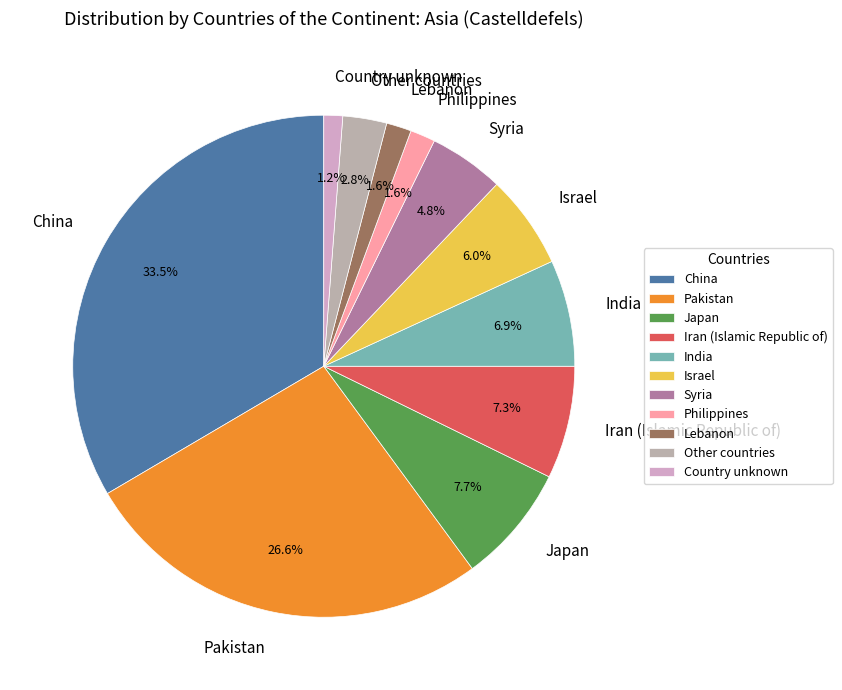

Which category has the biggest portion of the pie?

China